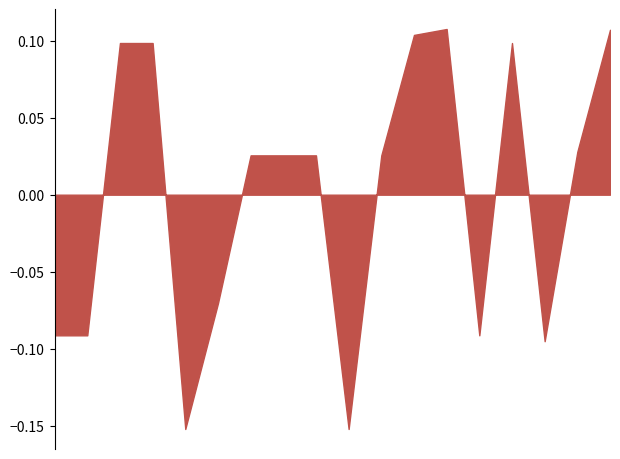

Which category has the highest value across all series?

2015-02-24